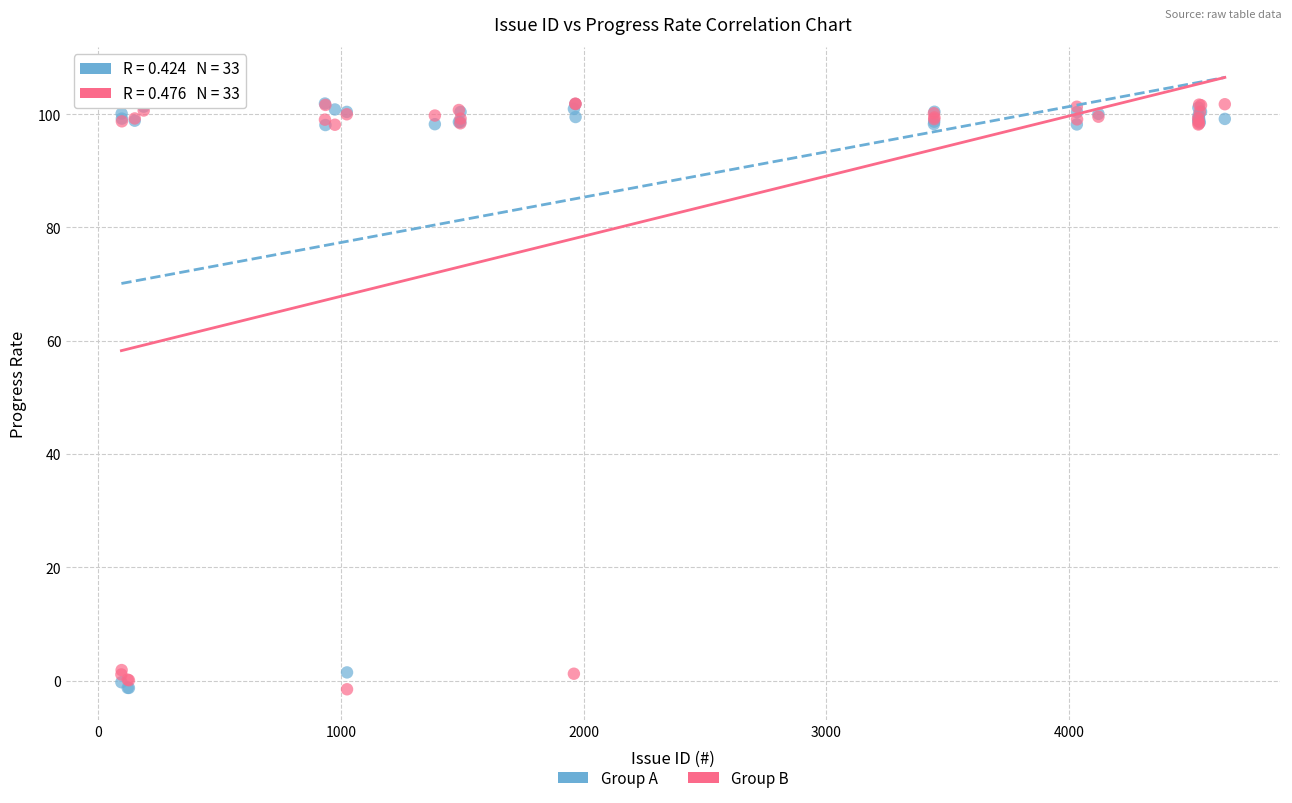

What are all the series names shown in the legend?

Group A, Group B